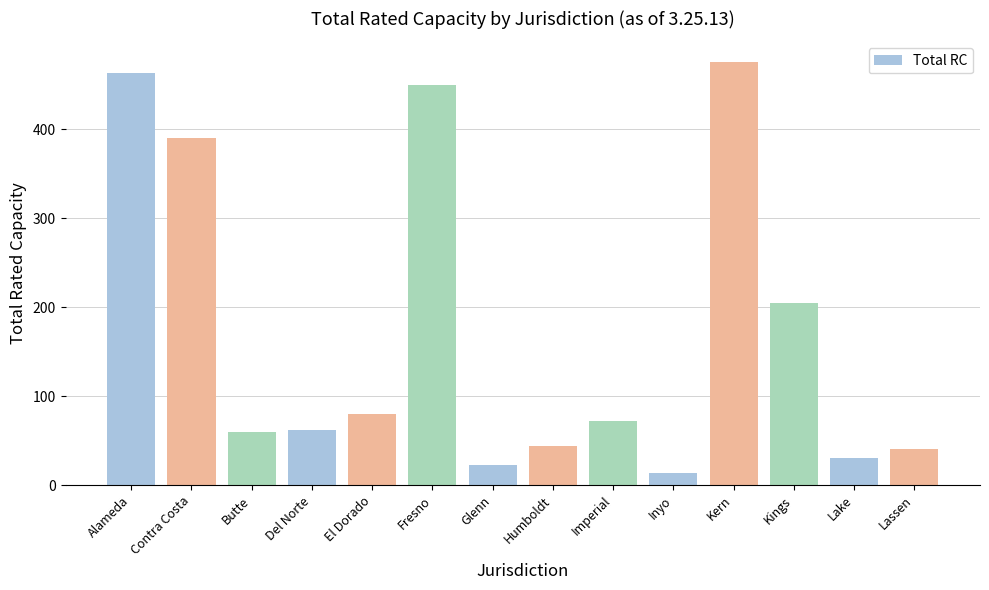

What is the difference between the second highest and second lowest values?

441